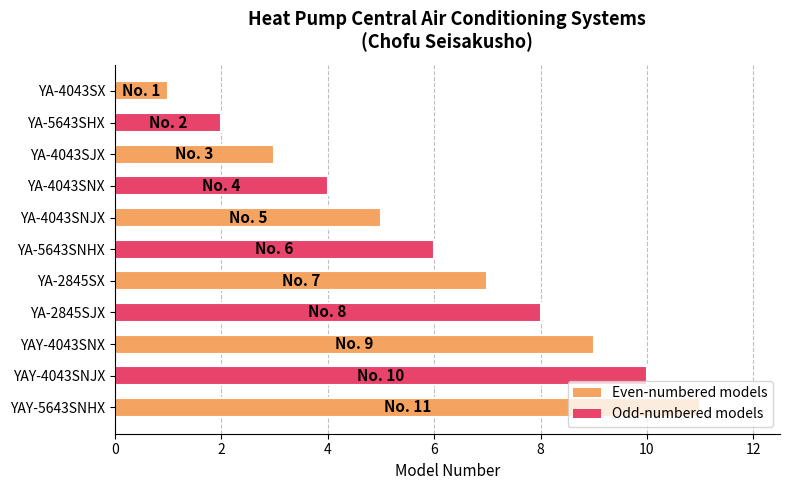

What is the difference between the maximum and second lowest values?

9